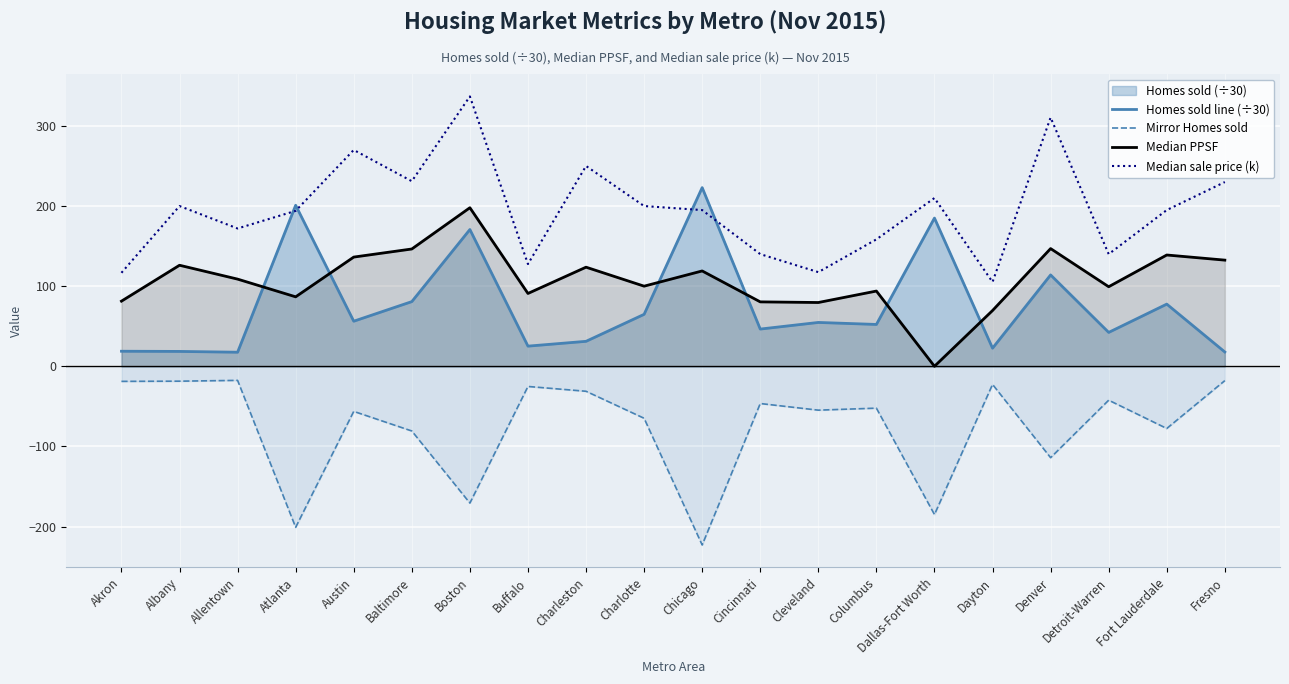

At which category does Mirror Homes sold reach its first local peak?

Allentown